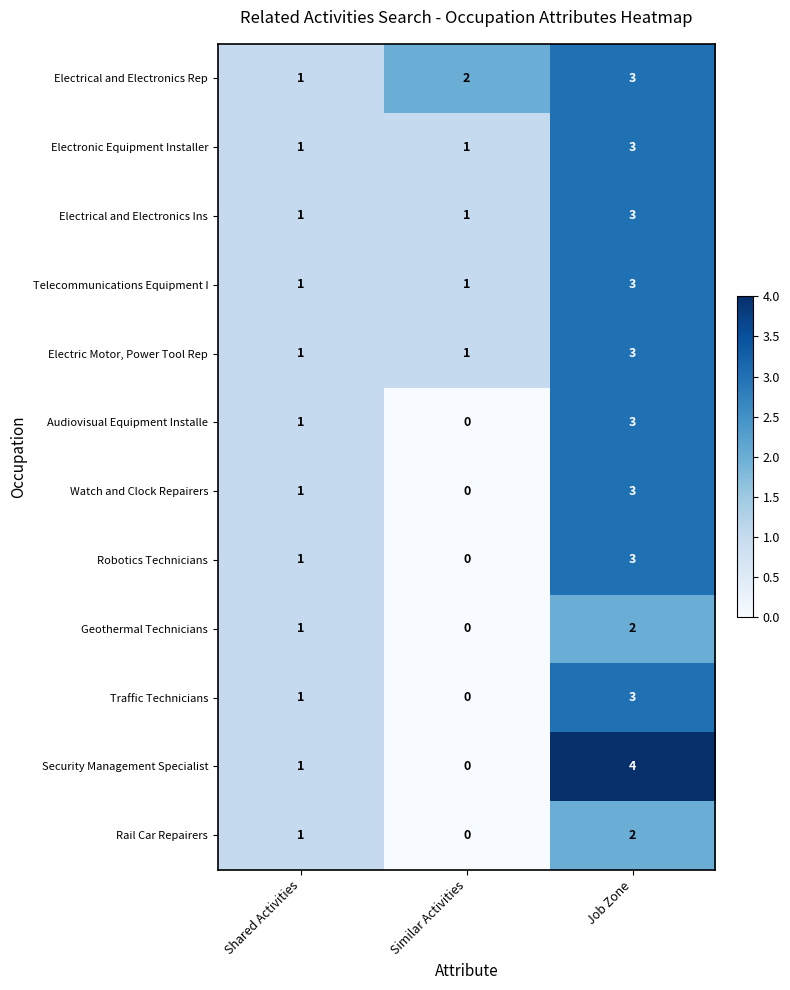

At which category does the chart reach its minimum across all series?

Similar Activities